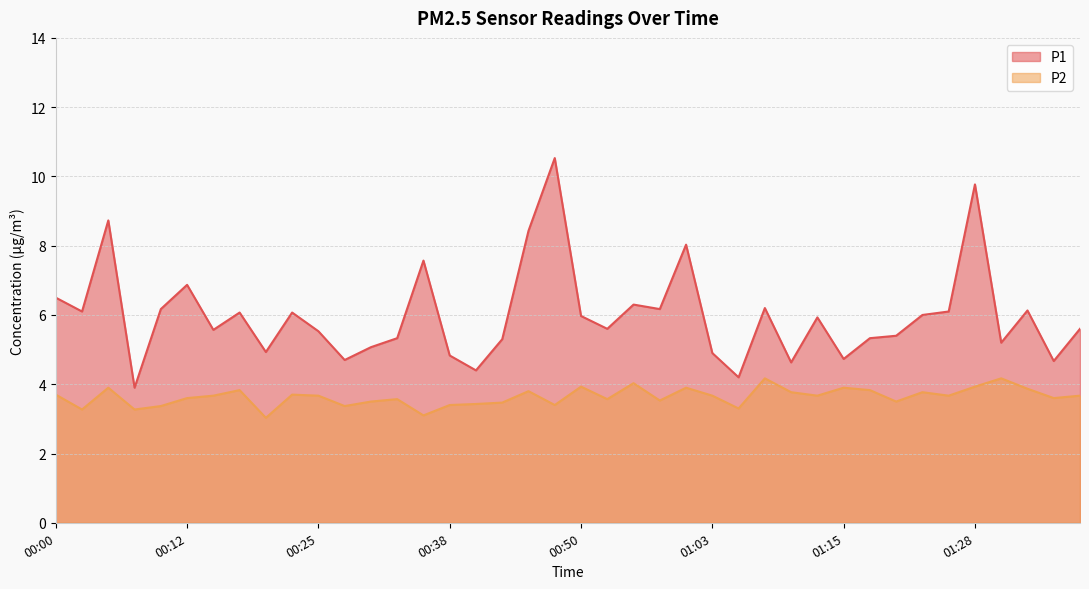

True or false: P1 has a value of 6.0 at 01:23.

True